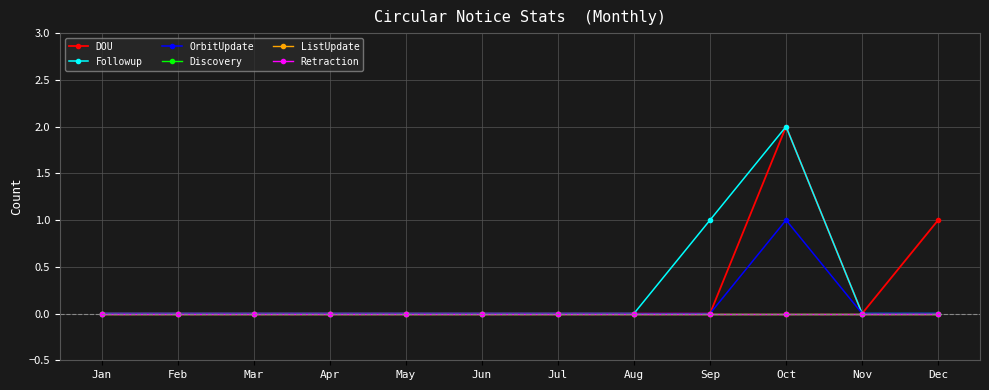

Is it true that Retraction equals 0 at Jul?

True